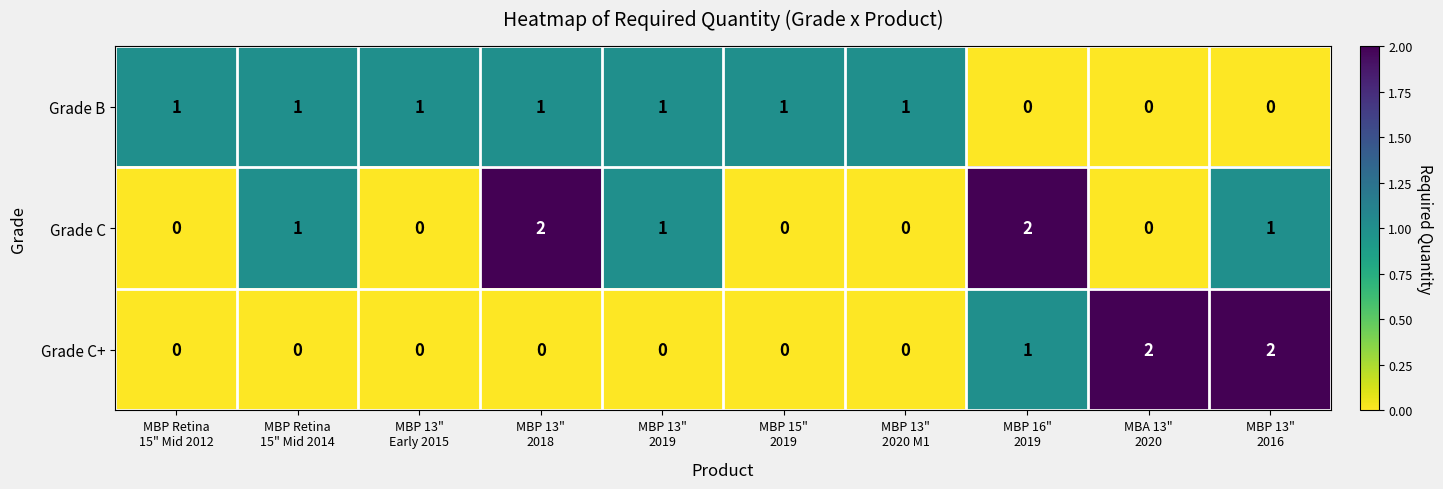

How many Grade B values are between 0 and 1?

10